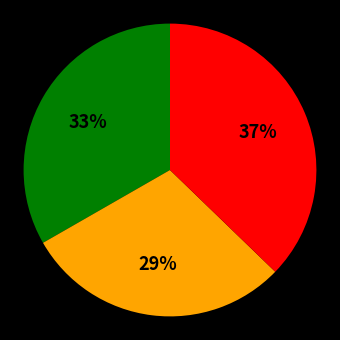

Does any single category account for the majority?

No